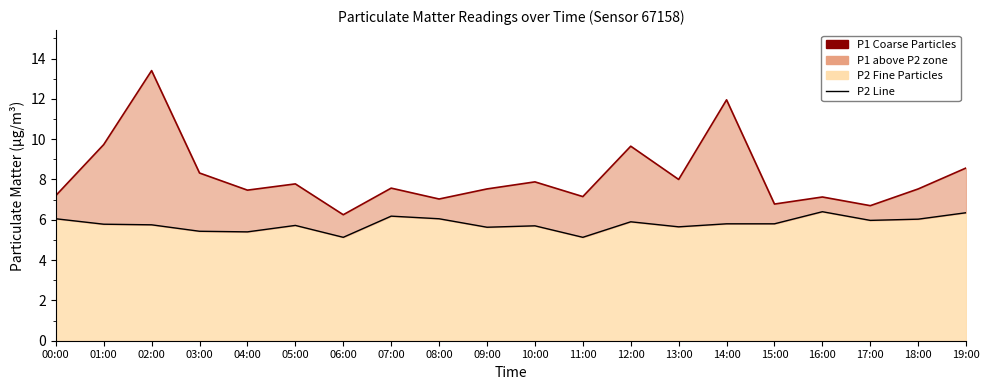

Rank the categories by P1 (Coarse Particles) value from lowest to highest.

06:00, 17:00, 15:00, 08:00, 16:00, 11:00, 00:00, 04:00, 09:00, 18:00, 07:00, 05:00, 10:00, 13:00, 03:00, 19:00, 12:00, 01:00, 14:00, 02:00